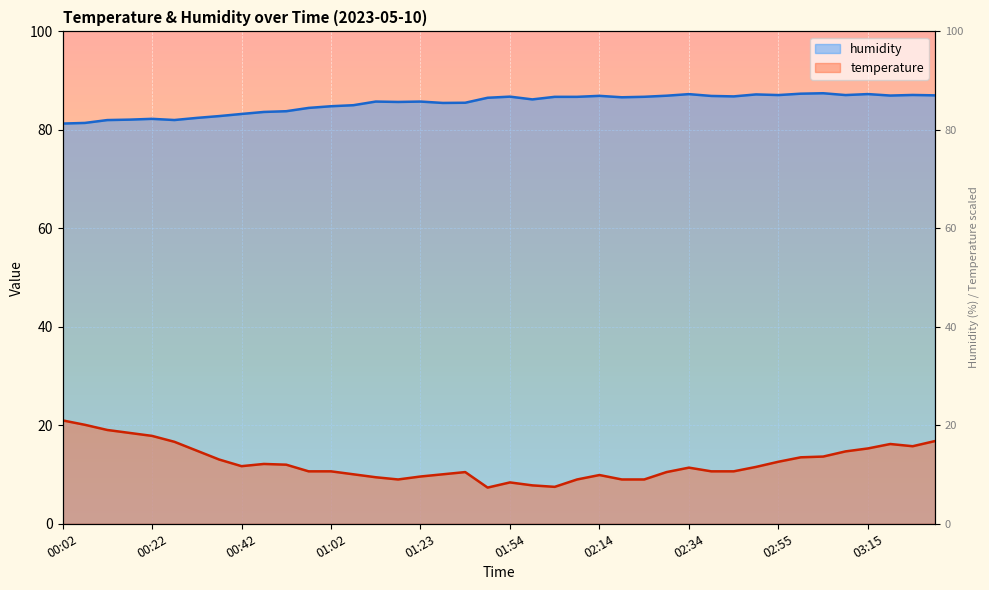

Reading right to left, transcribe all the data shown in this chart.

humidity: 87.0	87.1	87.0	87.3	87.1	87.4	87.3	87.1	87.2	86.8	86.9	87.3	86.9	86.7	86.6	86.9	86.7	86.7	86.2	86.8	86.5	85.5	85.5	85.8	85.7	85.8	85.0	84.8	84.5	83.8	83.6	83.2	82.8	82.4	82.0	82.2	82.1	82.0	81.4	81.3
temperature: 16.8	15.8	16.2	15.3	14.7	13.7	13.5	12.6	11.5	10.7	10.7	11.4	10.5	9.0	9.0	9.9	9.0	7.5	7.8	8.4	7.4	10.5	10.0	9.6	9.0	9.5	10.0	10.7	10.7	12.0	12.2	11.7	13.0	14.9	16.6	17.8	18.5	19.0	20.1	21.0